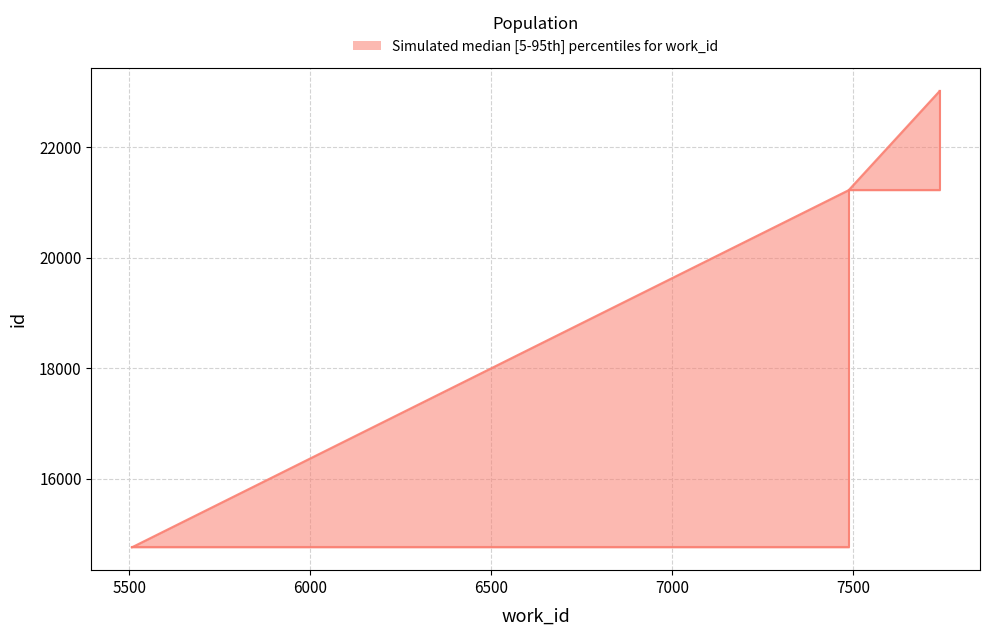

What is the change in value from 7487 to 7738?

+1796